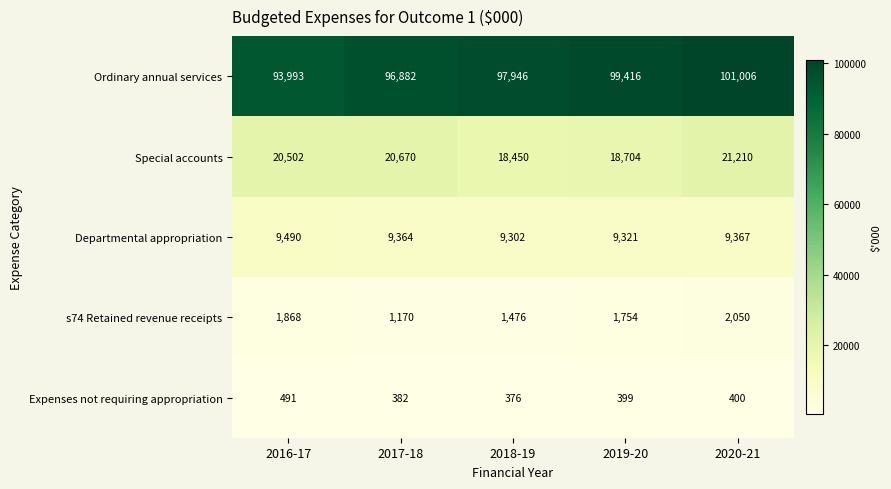

What is the minimum value shown in the chart?

376